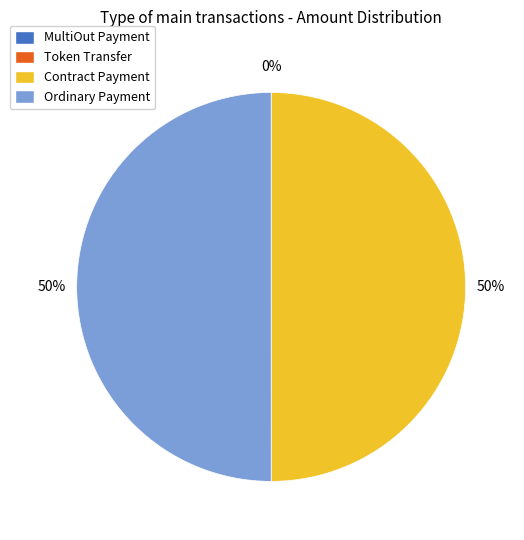

Does Contract Payment represent more than half of the total?

No